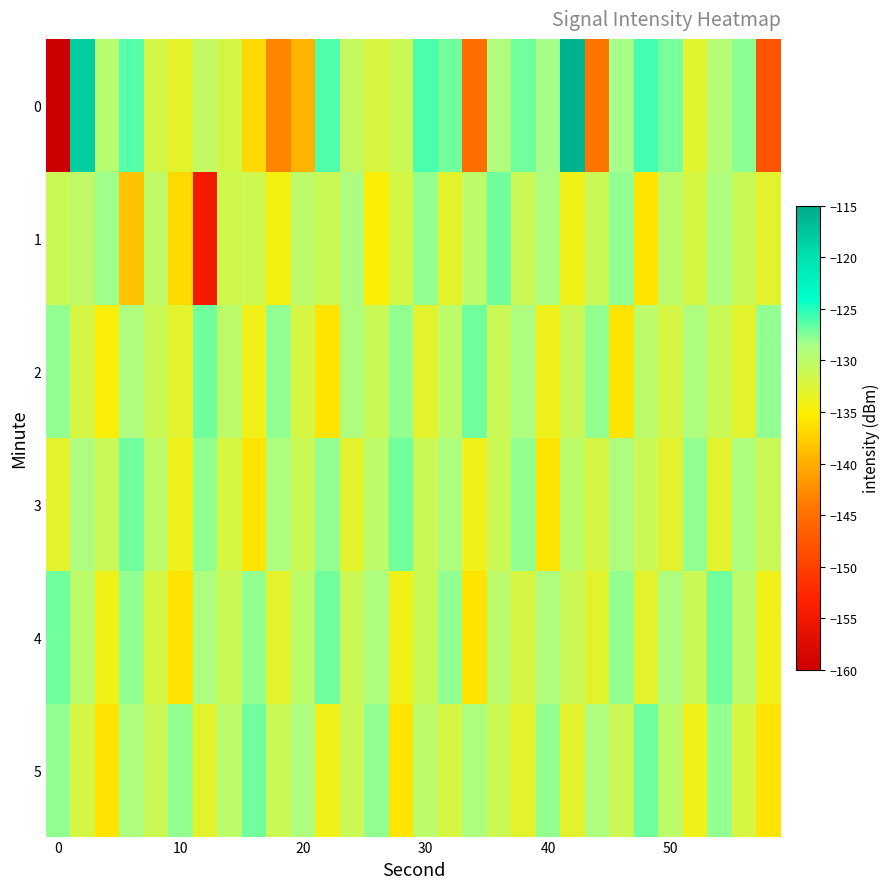

Count the number of data series in this chart.

6